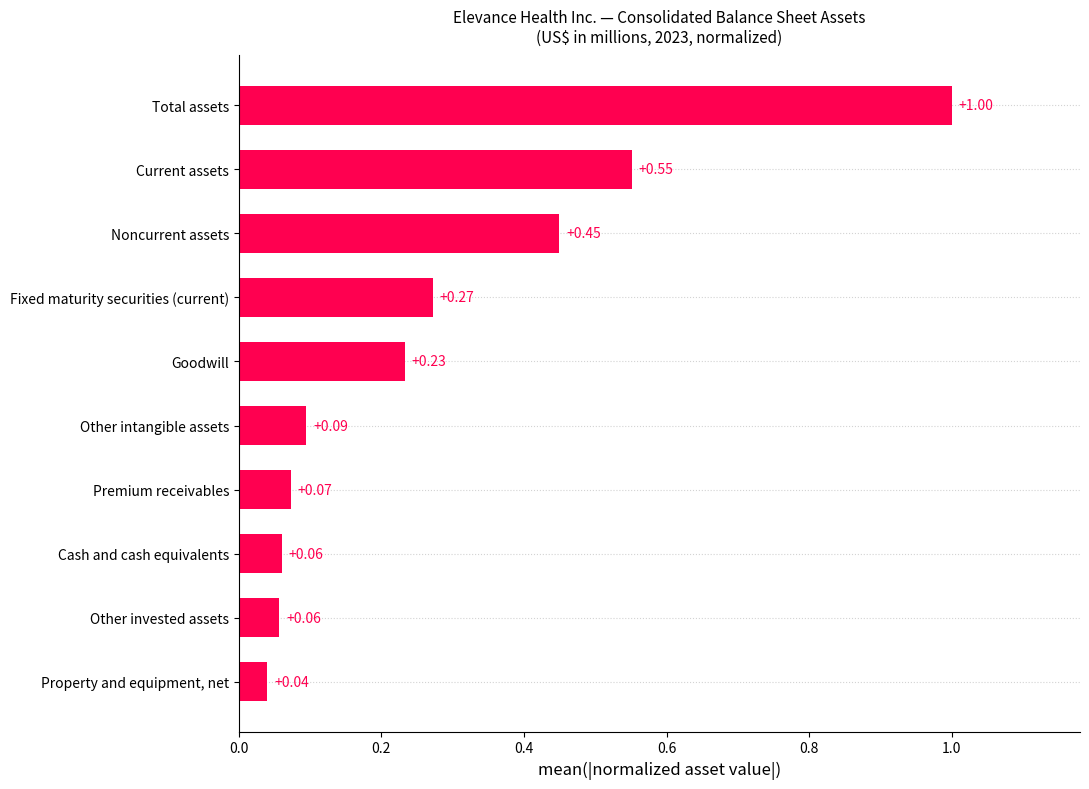

Which label corresponds to the largest value in the chart?

Total assets